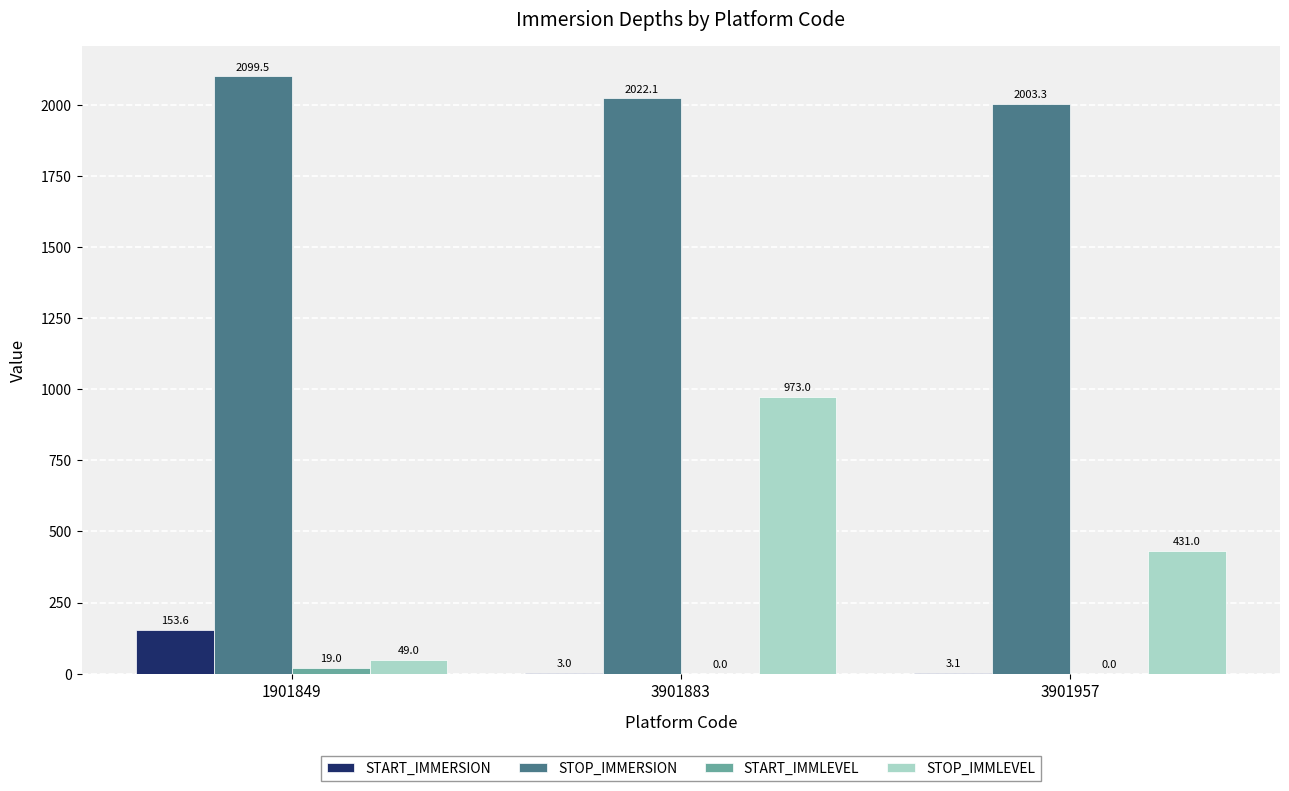

What value does the STOP_IMMERSION series have at 1901849?

2099.5